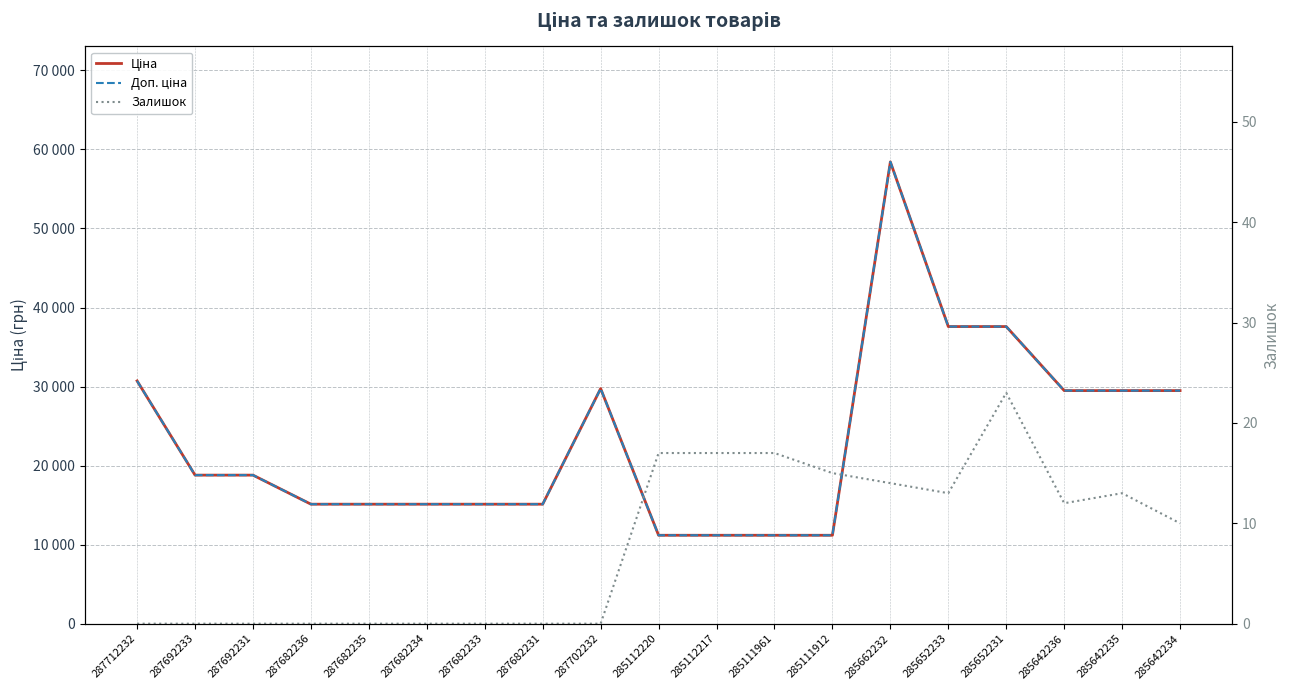

At 287692231, list the series in order from smallest to largest.

Залишок, Ціна, Доп. ціна